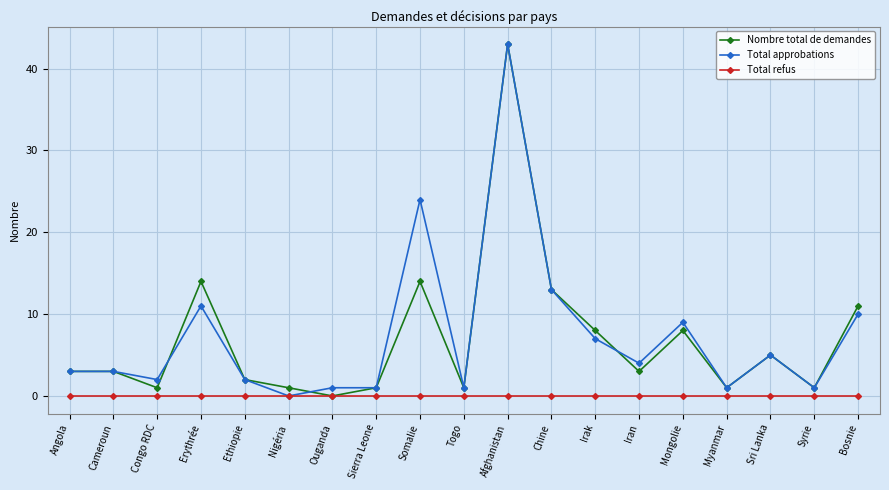

At how many categories does at least one series exceed 12?

4